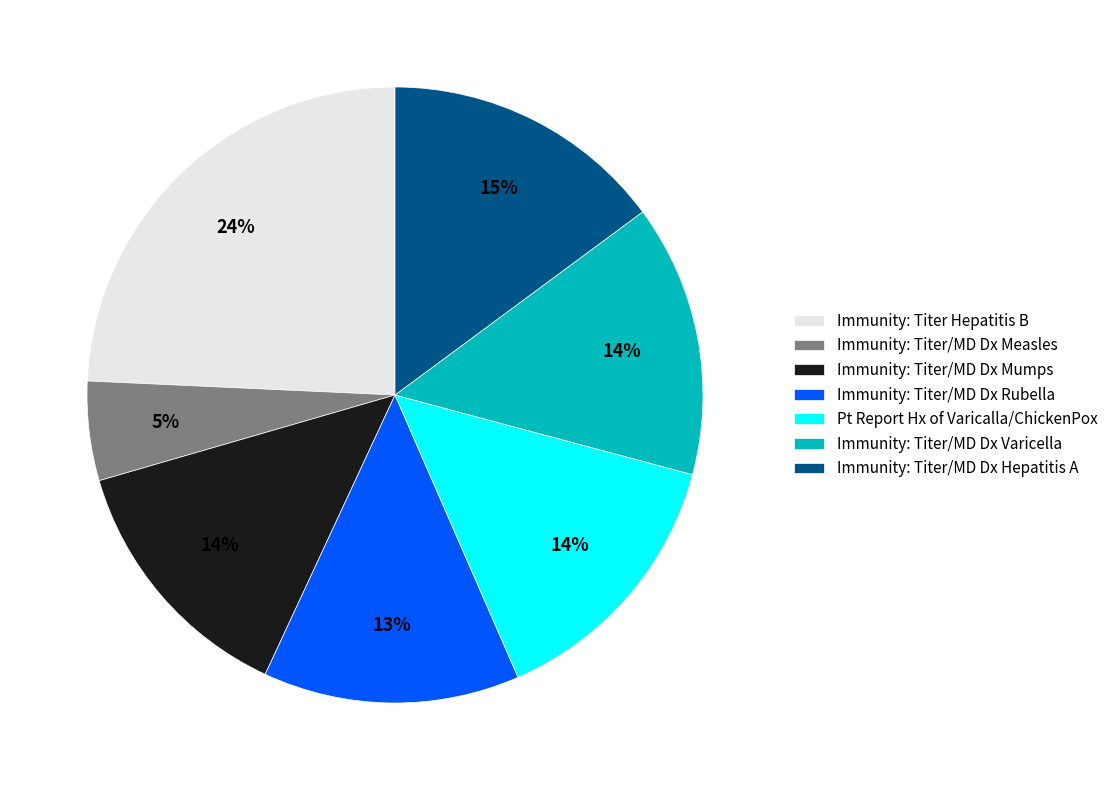

Between Immunity: Titer/MD Dx Varicella and Immunity: Titer/MD Dx Measles, which is larger?

Immunity: Titer/MD Dx Varicella